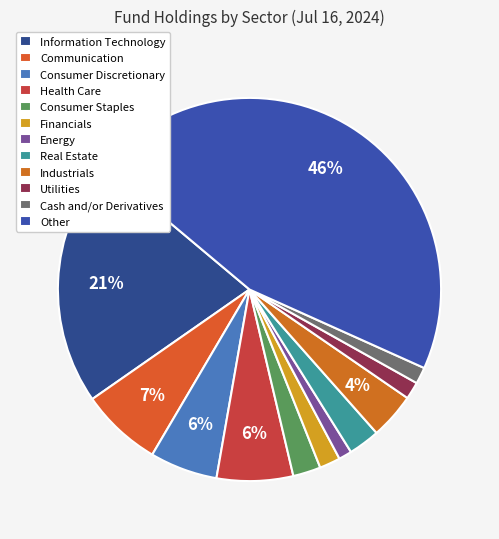

What is the change in value from Health Care to Cash and/or Derivatives?

-5.0